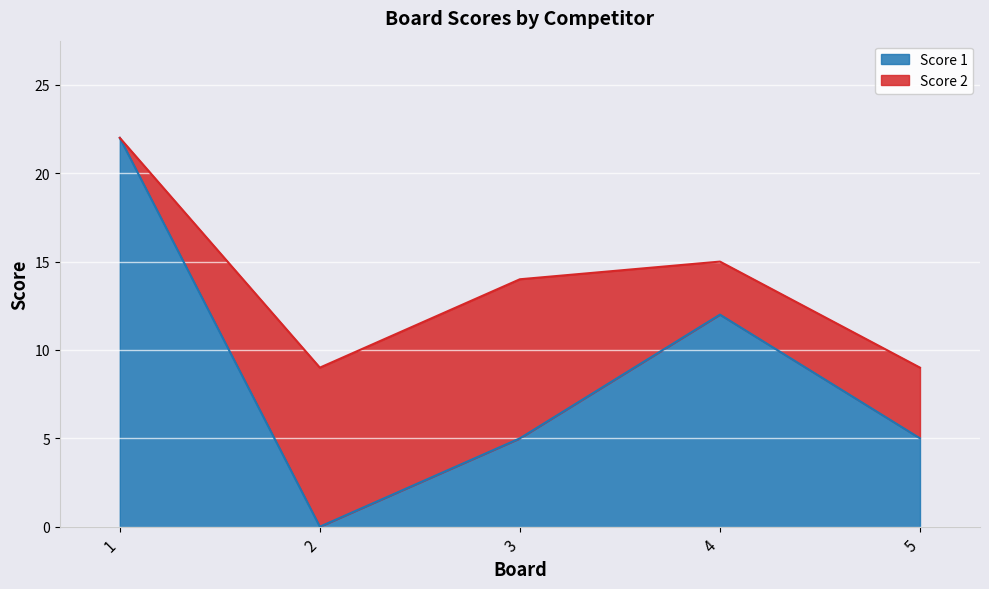

At which label does the data first exceed 5?

1